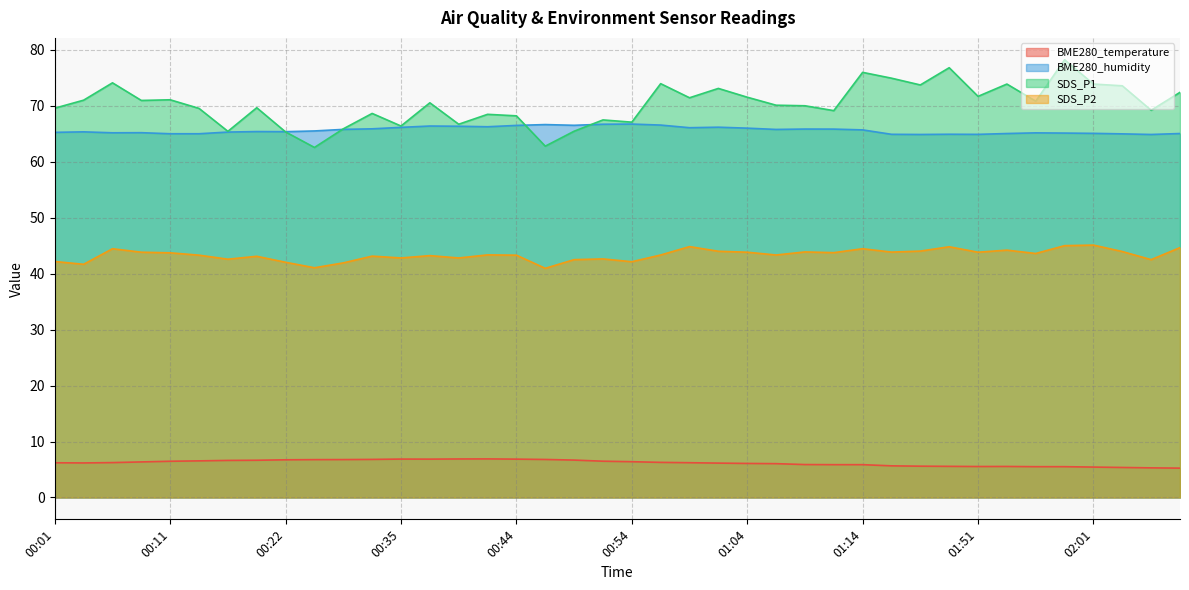

True or false: BME280_temperature and SDS_P2 intersect in this chart.

False